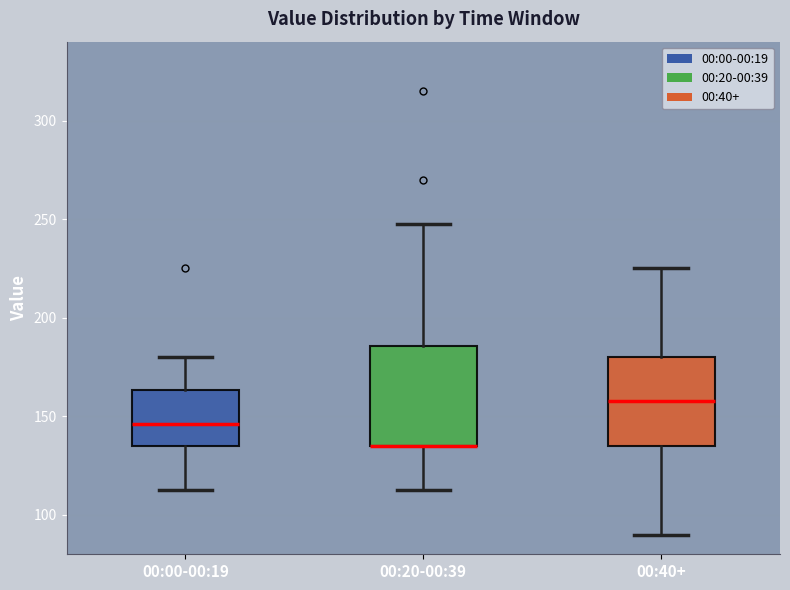

Reading left to right, read every box against the y-axis: the position of its median line, the range the box covers, and the ends of its whiskers. The values are not printed on the chart, so give them approximately, as read against the axis.

00:00-00:19: median 145, box 135 to 165, whiskers 115 to 180
00:20-00:39: median 135 (drawn on the box's lower edge), box 135 to 185, whiskers 115 to 250
00:40+: median 160, box 135 to 180, whiskers 90 to 225